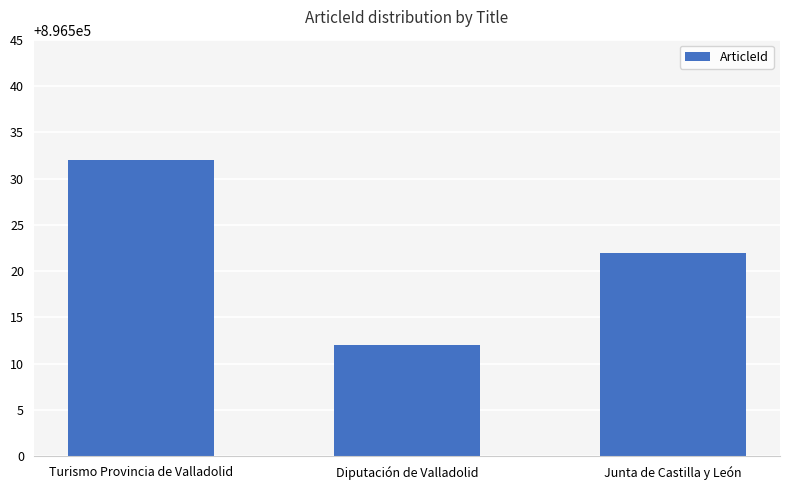

Approximately how many times larger is the value at Junta de Castilla y León compared to Turismo Provincia de Valladolid?

1.0